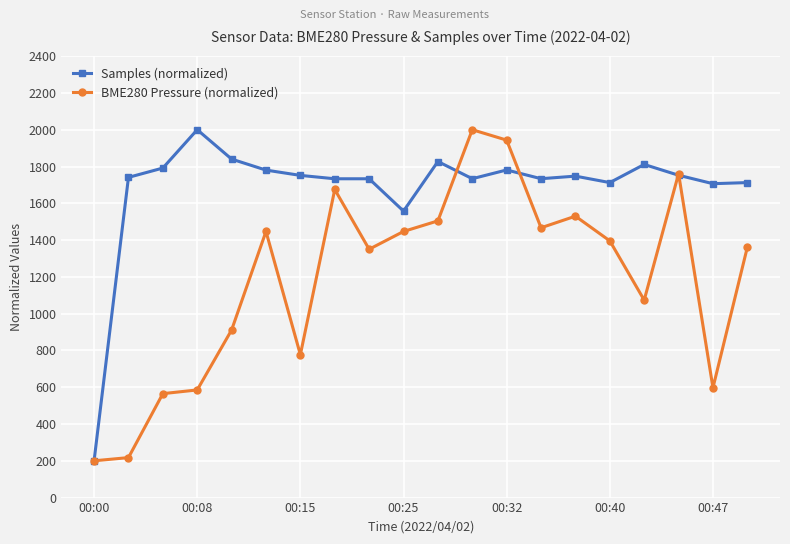

What is the difference between the maximum and minimum values in the Samples (normalized) series?

1800.0